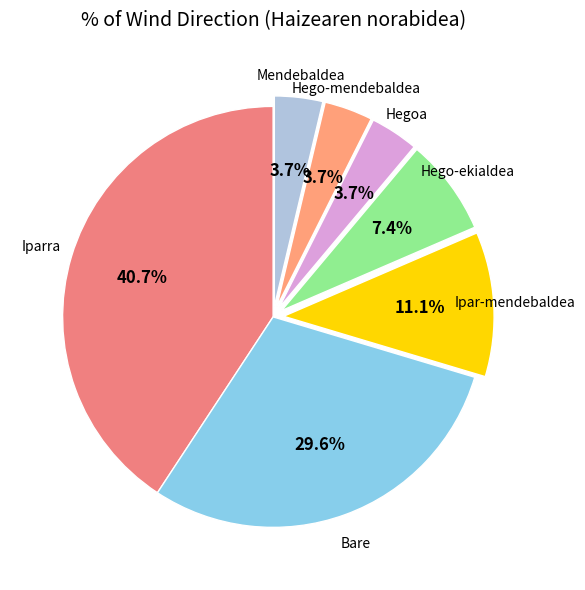

Count the number of slices in the pie.

7